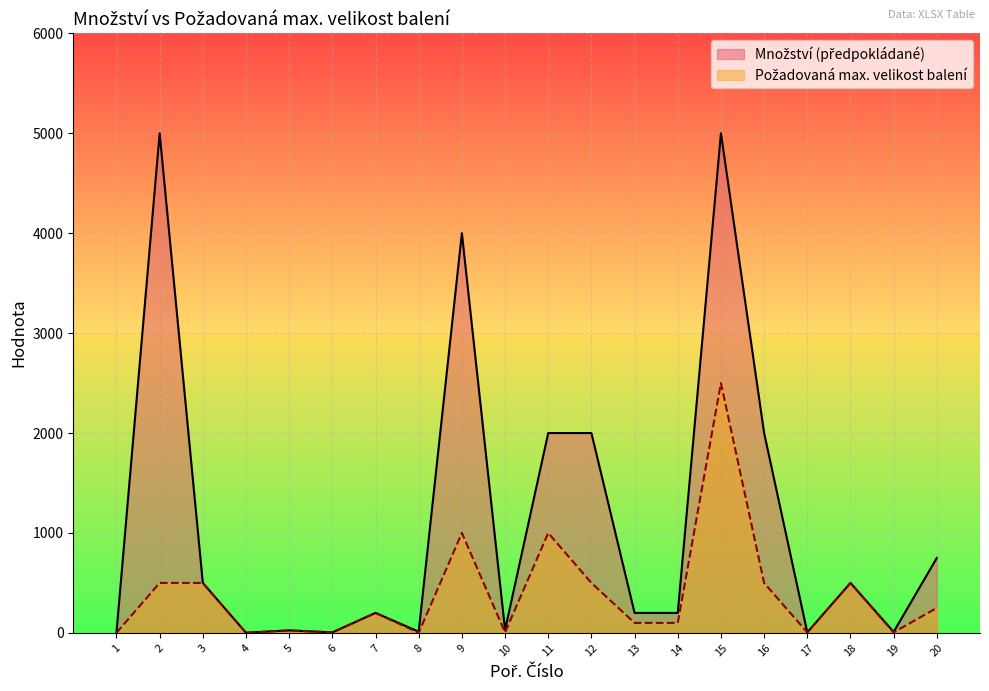

What are all the series names shown in the legend?

Množství (předpokládané), Požadovaná max. velikost balení